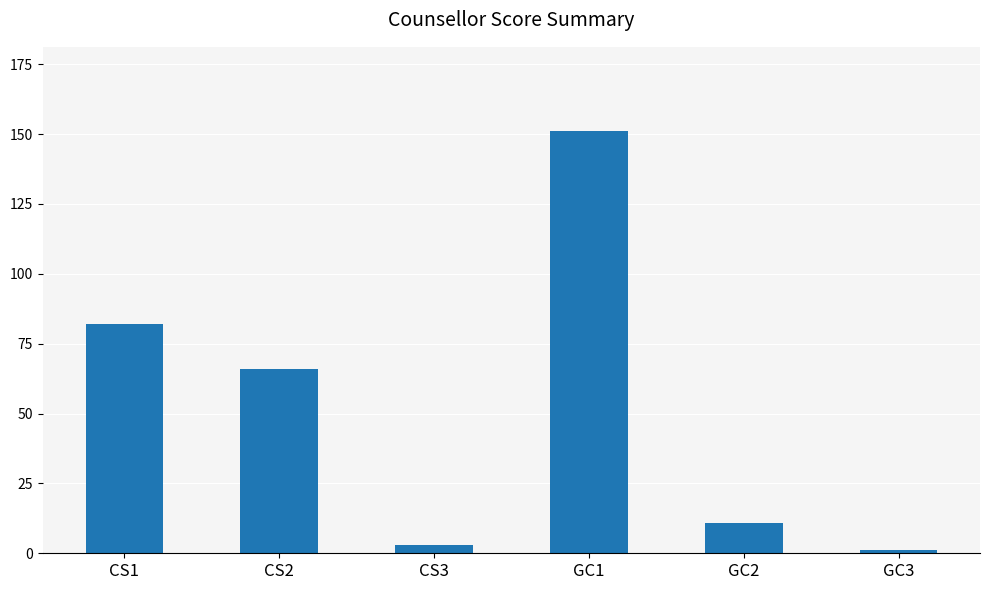

The value at GC1 is 151. True or false?

True